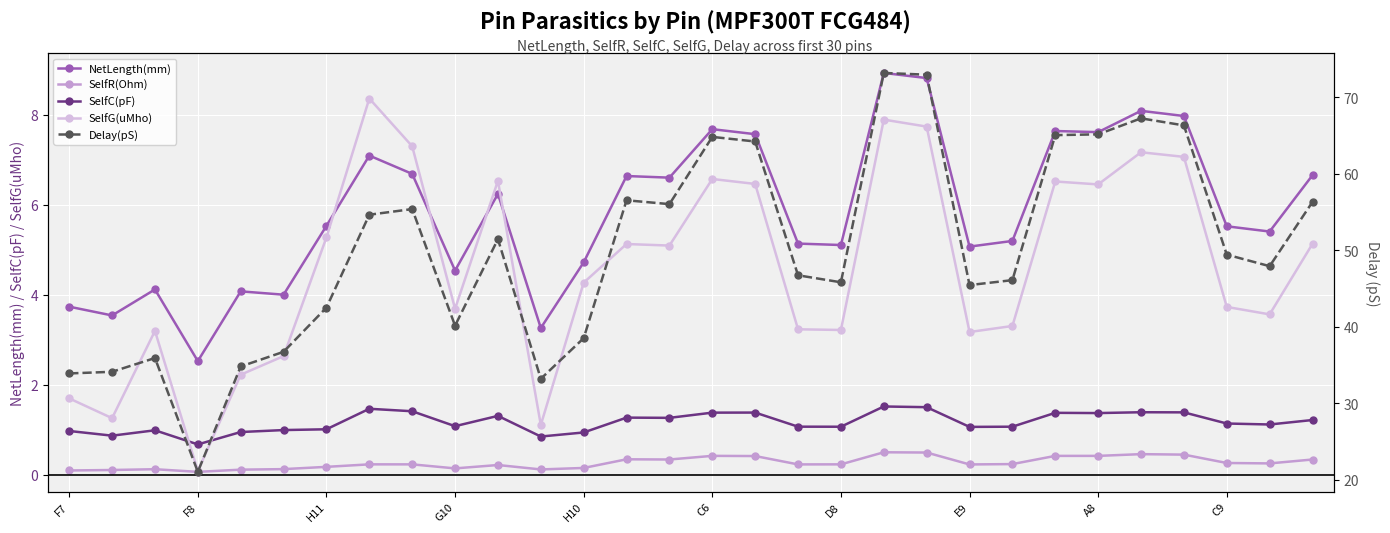

Which series ends up on top after the final intersection of SelfG(uMho) and SelfC(pF)?

SelfG(uMho)